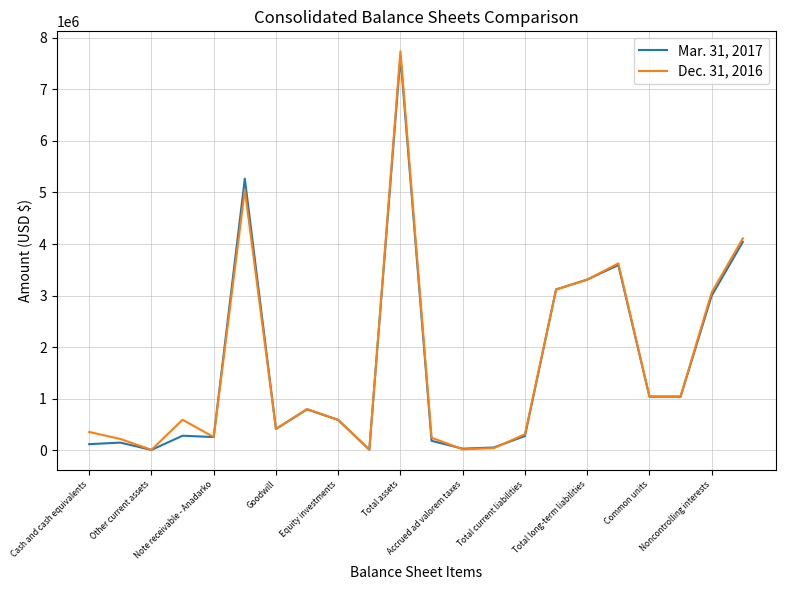

Rank the series by their maximum value, from lowest to highest.

Mar. 31, 2017, Dec. 31, 2016